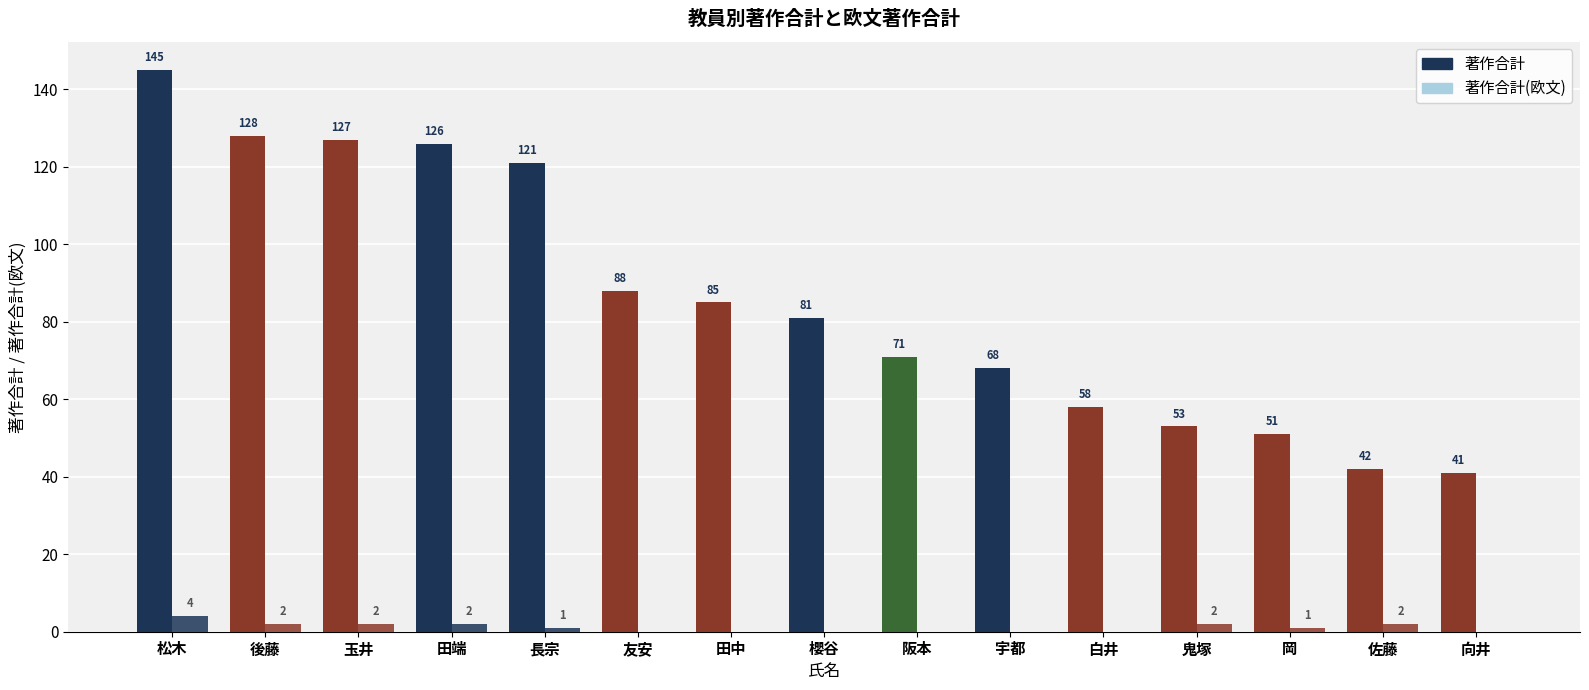

Are the bars grouped side by side (vs. stacked)?

Yes